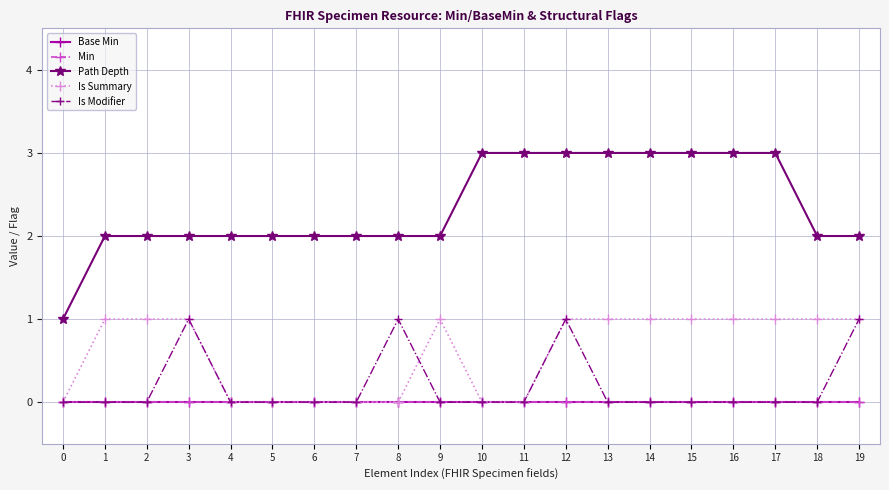

Does the chart display data point markers on the line(s)?

Yes